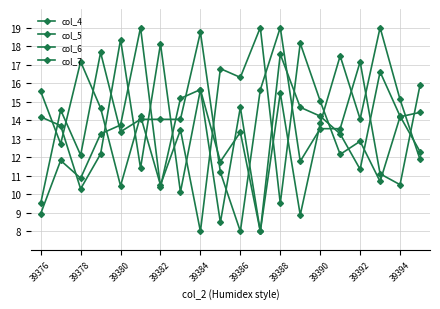

What is the maximum value shown in the chart?

19.0